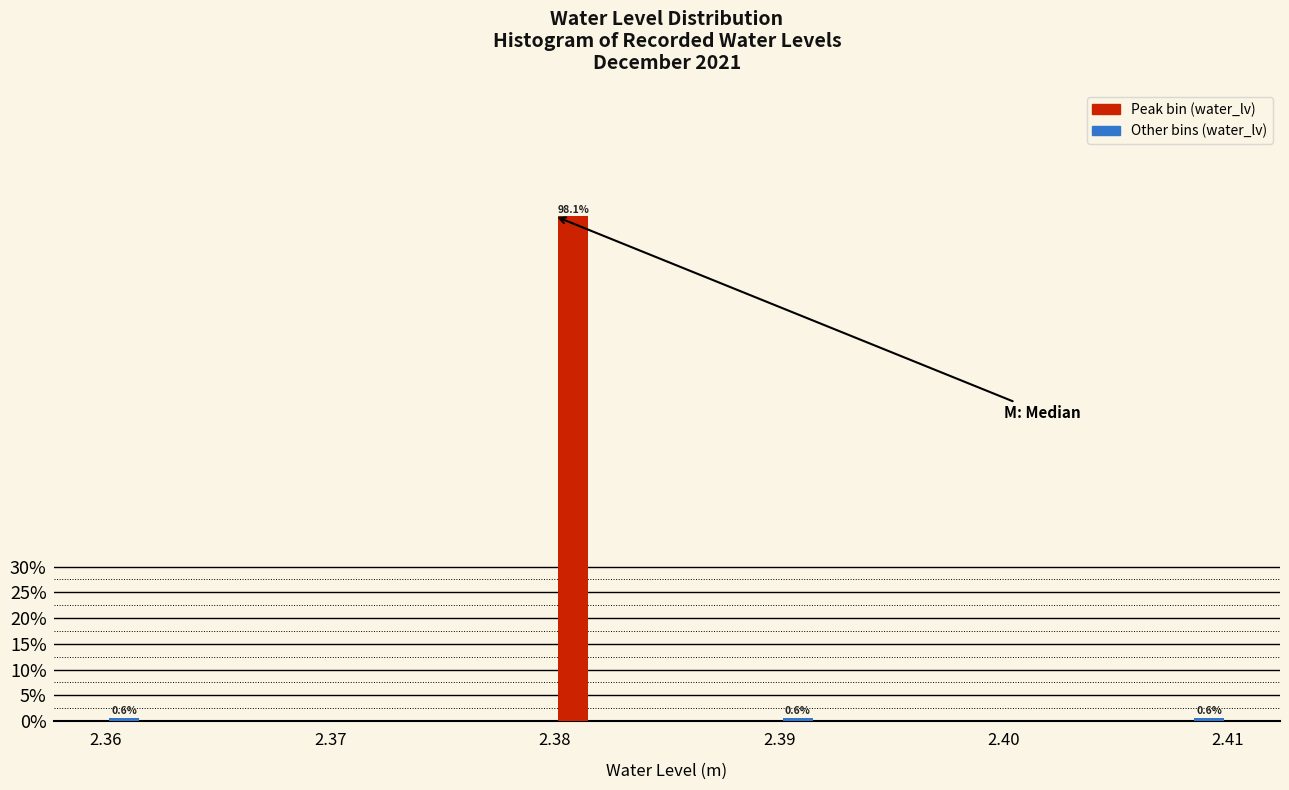

Read against the x-axis, roughly where is the centre of the tallest bar?

2.381